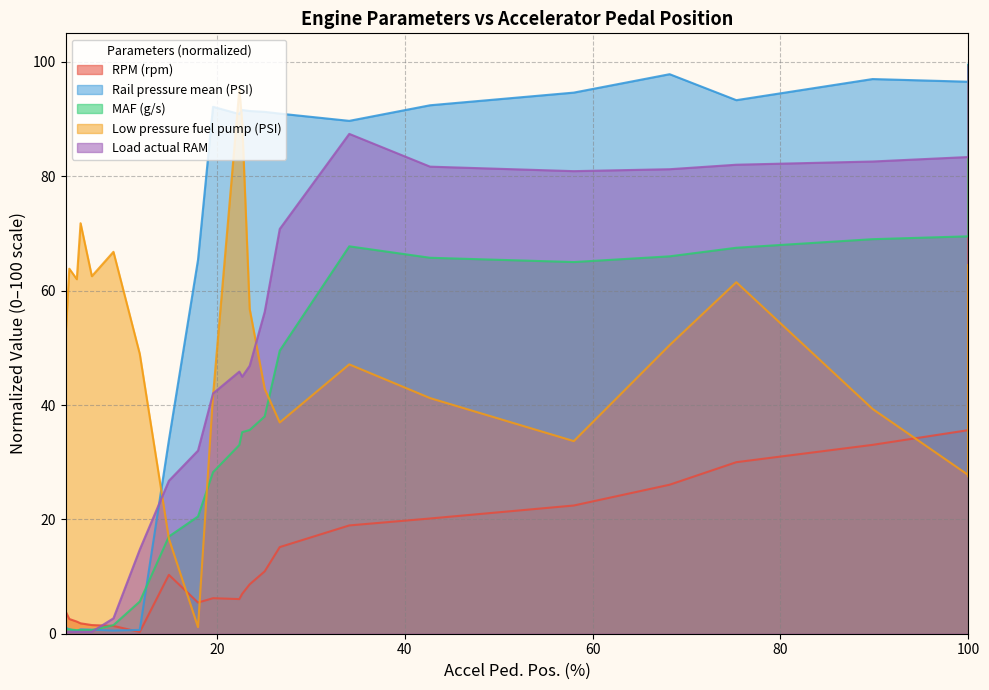

What is the lowest value of the MAF (g/s) series?

0.6